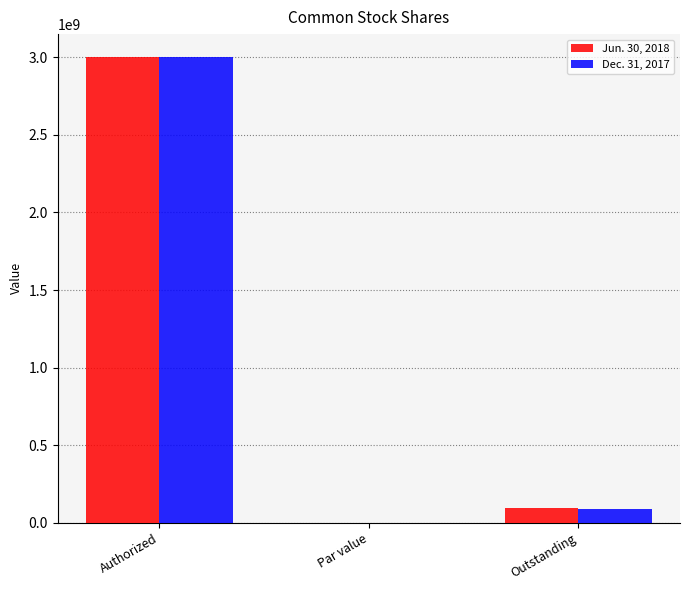

Is the value of Jun. 30, 2018 at Authorized greater than the value of Dec. 31, 2017 at Par value?

Yes